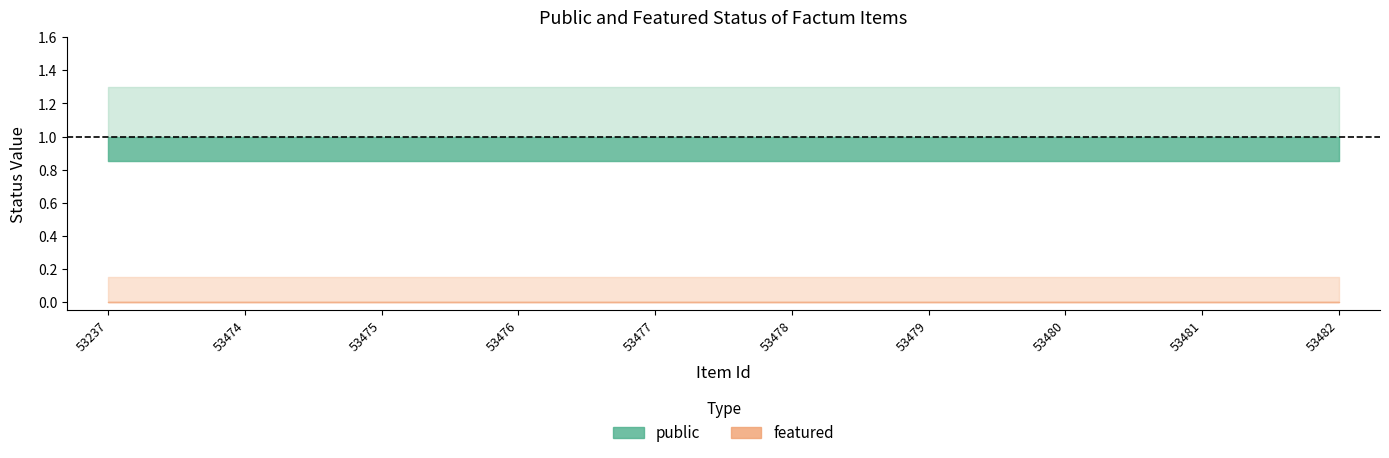

What is the average value of the public series?

1